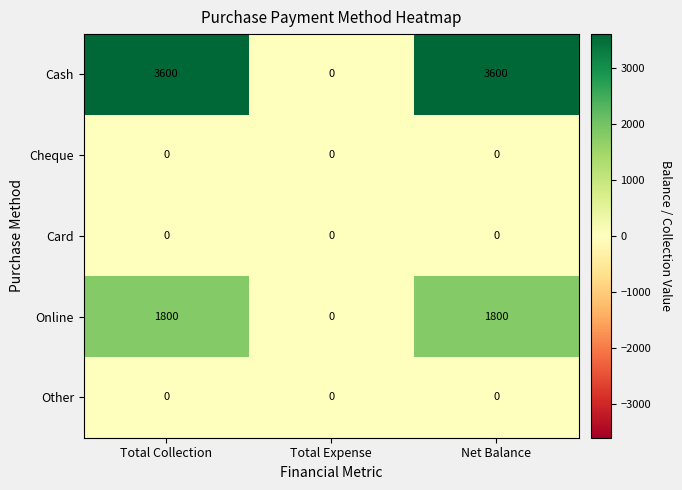

What is the difference between the highest and lowest values at Total Collection?

3600